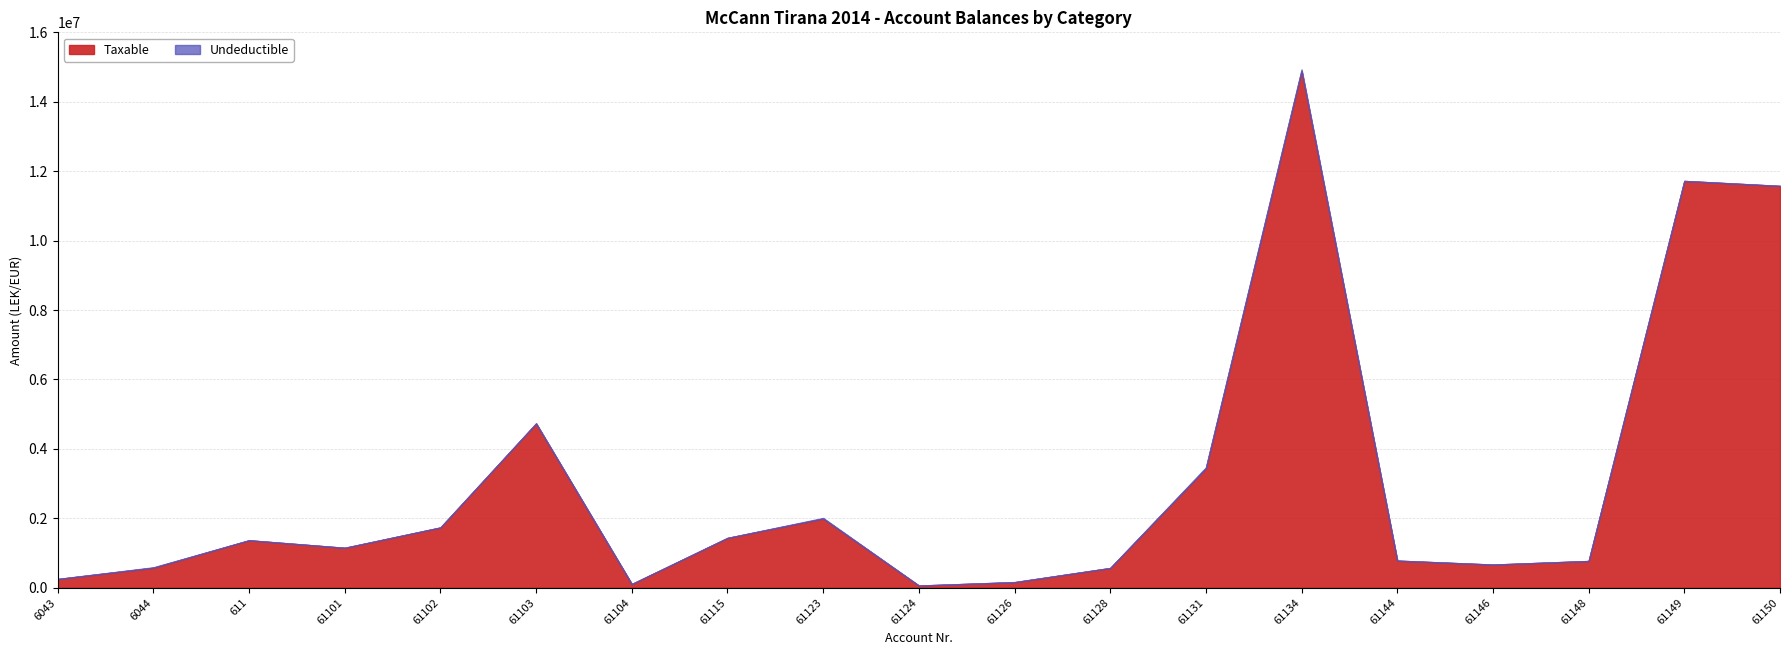

What is the average value of the Undeductible series?

5889.0